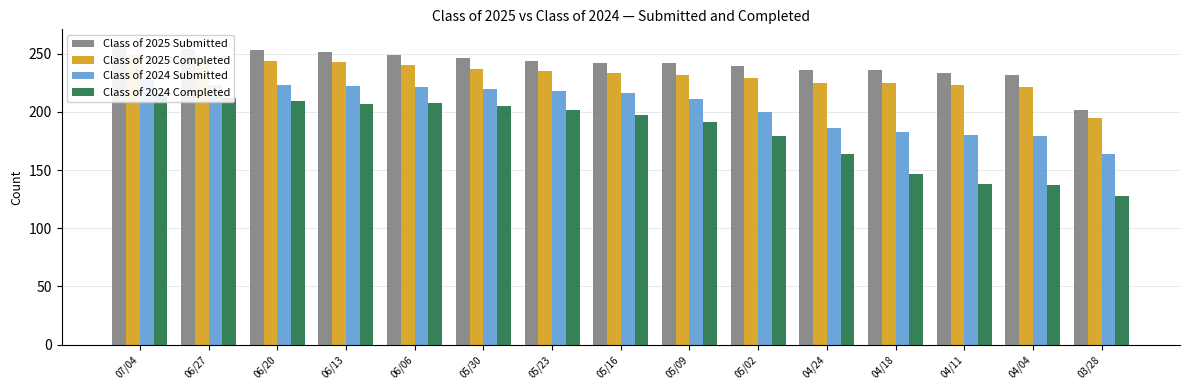

The Class of 2024 Completed series shows 179 at 05/02. True or false?

True